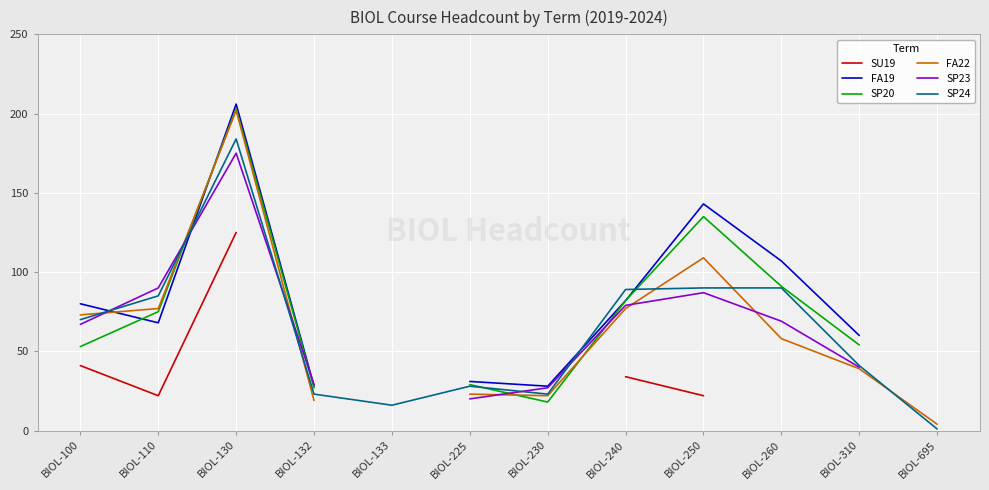

List the series in order of their peak value, lowest first.

SU19, SP23, SP24, FA22, SP20, FA19